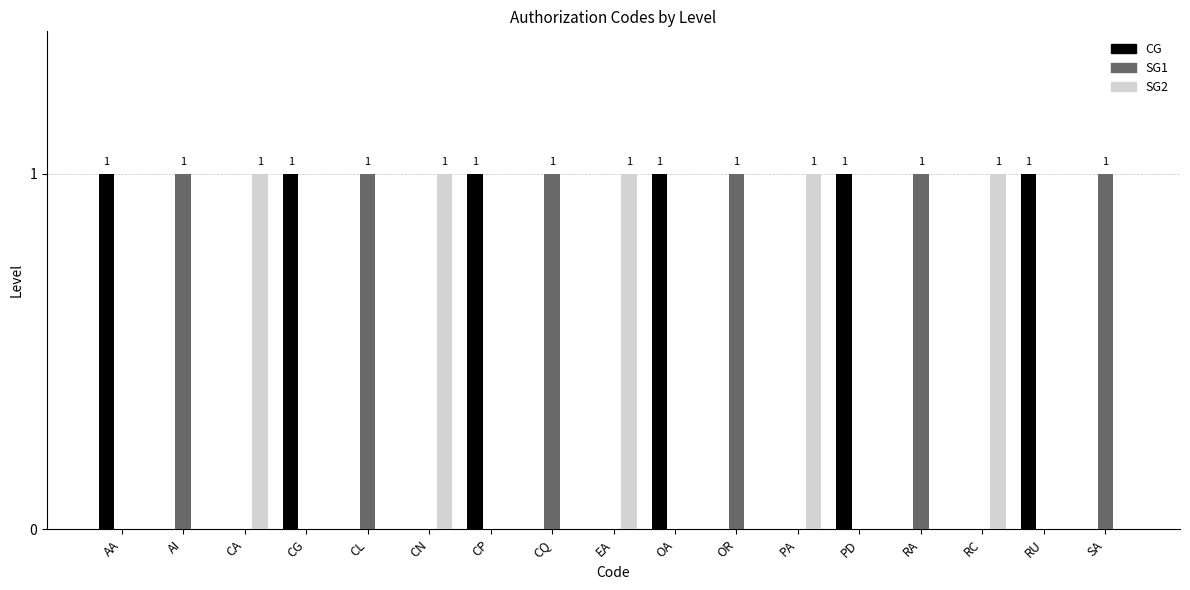

What is the approximate value of CG at CG?

1